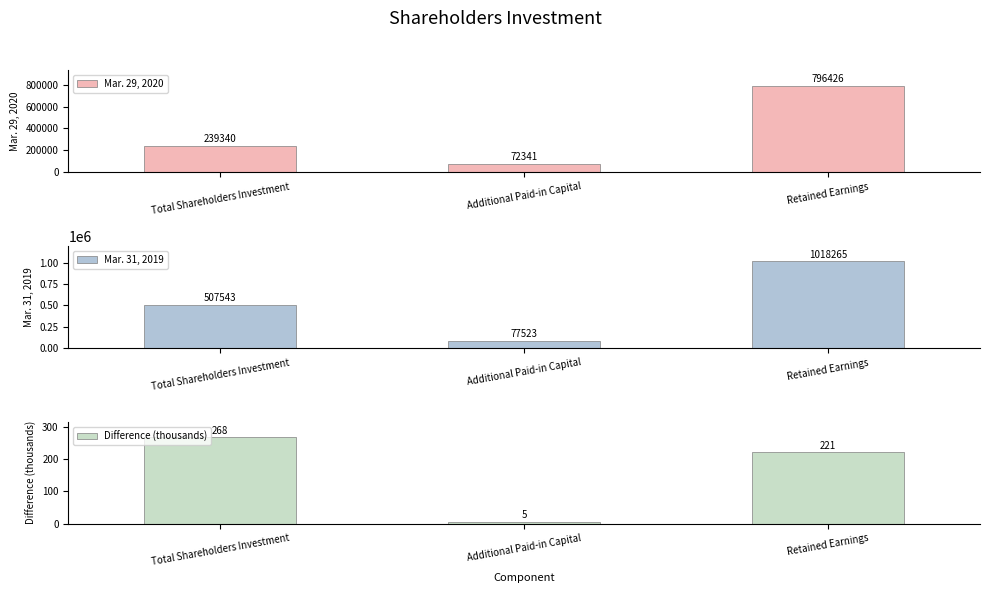

What is the difference between the highest and lowest values at Total Shareholders Investment?

507275